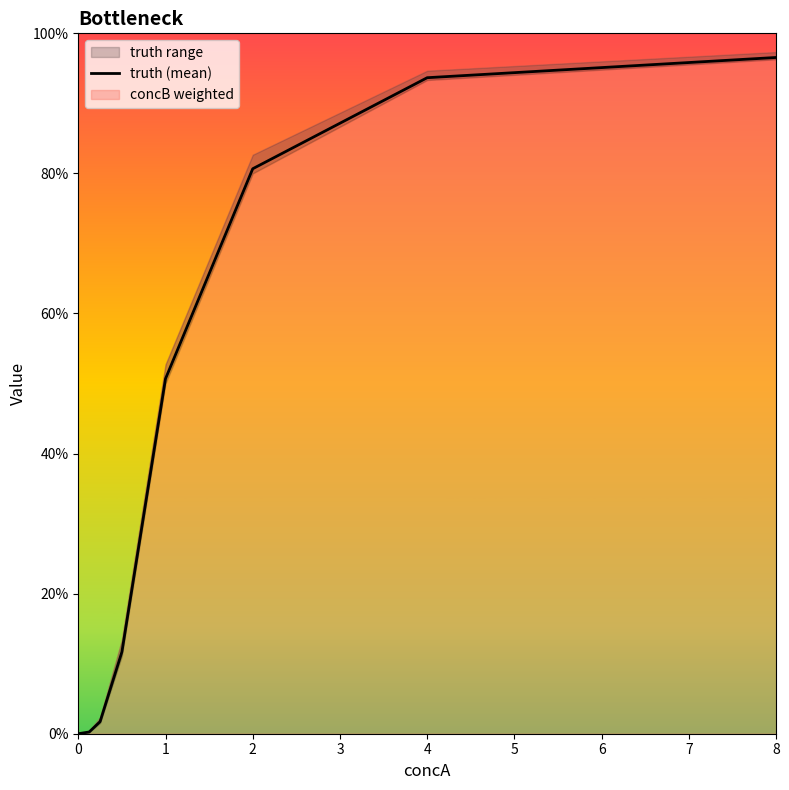

Reading left to right, transcribe all the data shown in this chart.

0.0	0.0	0.0	0.1	0.5	0.8	0.9	1.0